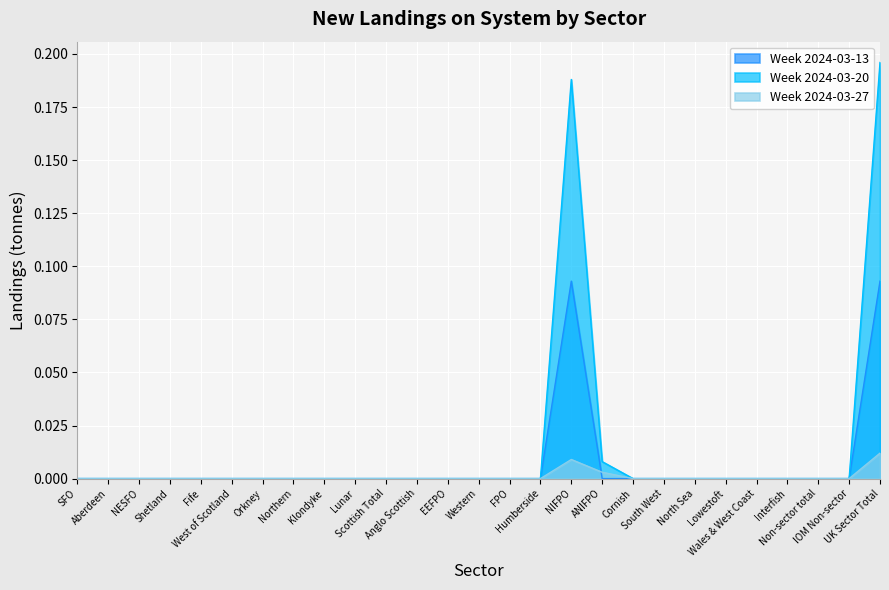

Reading right to left, list all the values displayed in this chart.

Week 2024-03-13: 0.1	0.0	0.0	0.0	0.0	0.0	0.0	0.0	0.0	0.0	0.1	0.0	0.0	0.0	0.0	0.0	0.0	0.0	0.0	0.0	0.0	0.0	0.0	0.0	0.0	0.0	0.0
Week 2024-03-20: 0.2	0.0	0.0	0.0	0.0	0.0	0.0	0.0	0.0	0.0	0.2	0.0	0.0	0.0	0.0	0.0	0.0	0.0	0.0	0.0	0.0	0.0	0.0	0.0	0.0	0.0	0.0
Week 2024-03-27: 0.0	0.0	0.0	0.0	0.0	0.0	0.0	0.0	0.0	0.0	0.0	0.0	0.0	0.0	0.0	0.0	0.0	0.0	0.0	0.0	0.0	0.0	0.0	0.0	0.0	0.0	0.0